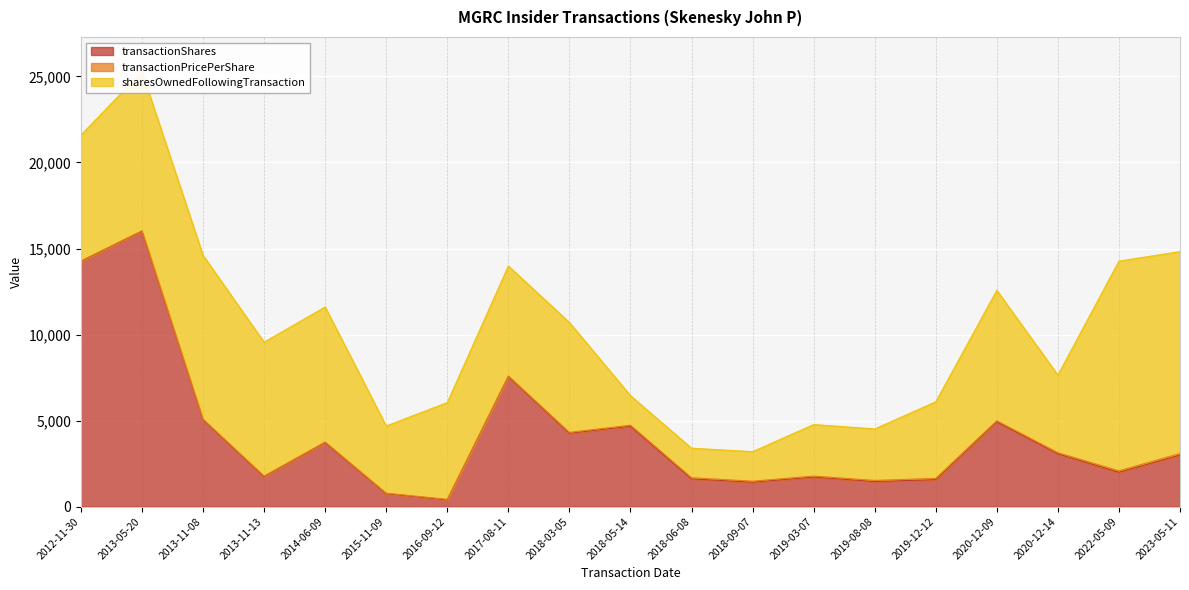

Where is sharesOwnedFollowingTransaction nearest to the value 6950?

2012-11-30